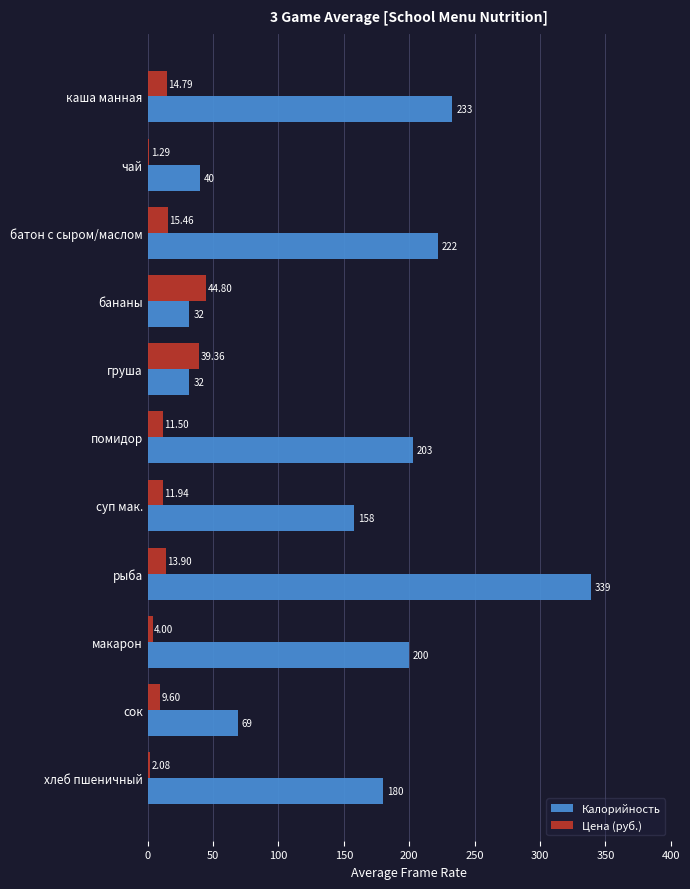

What are all the series names shown in the legend?

Калорийность, Цена (руб.)